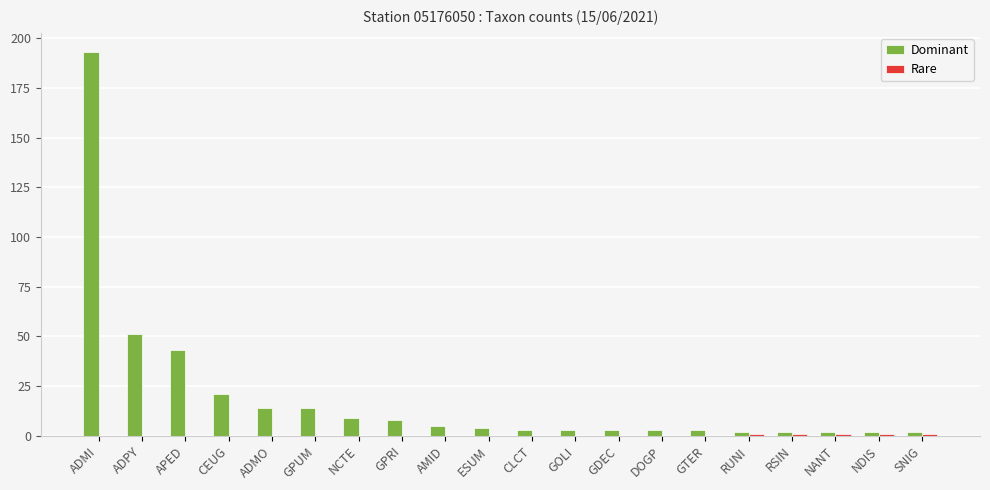

Which series has the largest total across all categories?

Dominant